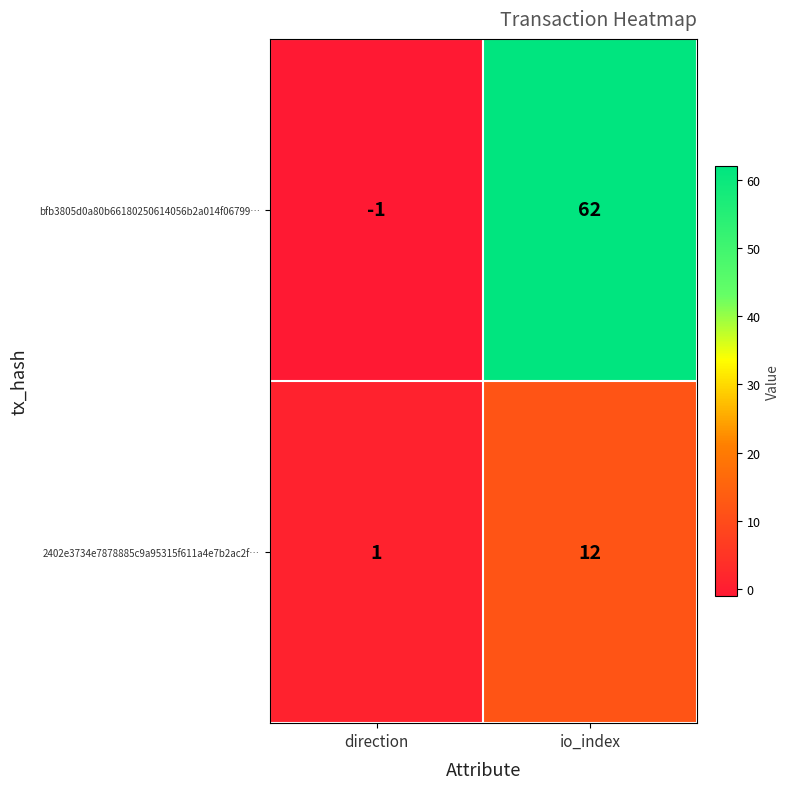

What is the maximum value shown in the chart?

62